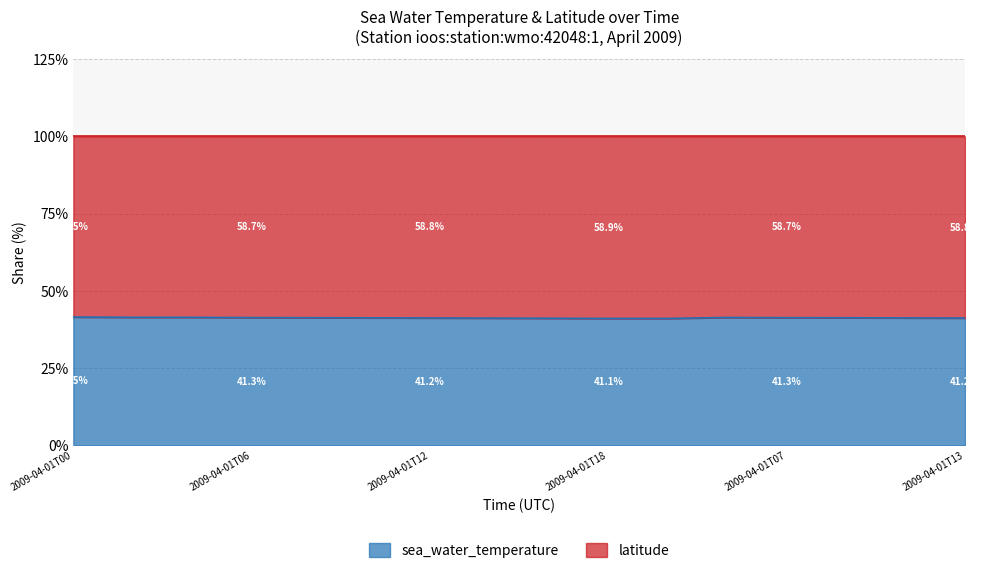

Reading left to right, list all the values displayed in this chart.

41.5	41.4	41.4	41.3	41.3	41.3	41.2	41.2	41.1	41.1	41.1	41.4	41.3	41.3	41.2	41.2